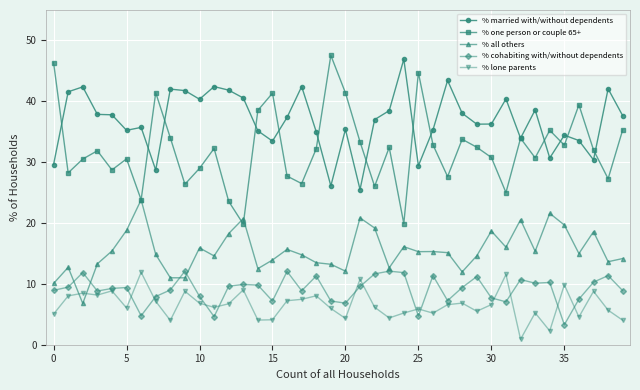

True or false: % married with/without dependents and % cohabiting with/without dependents cross at least once.

False